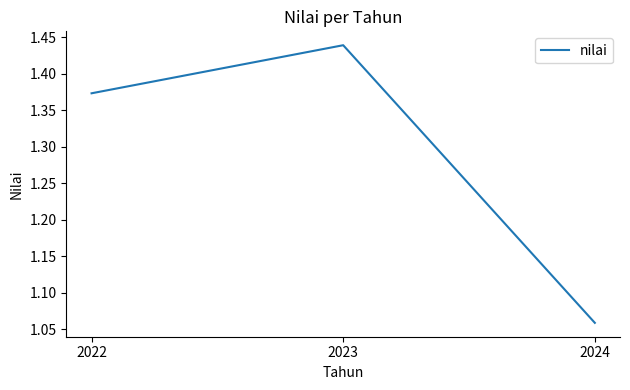

How many values are between 1 and 2?

3